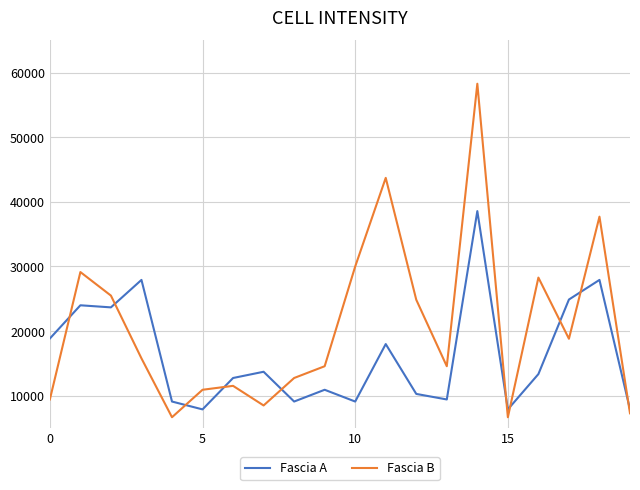

True or false: Fascia A and Fascia B intersect in this chart.

True